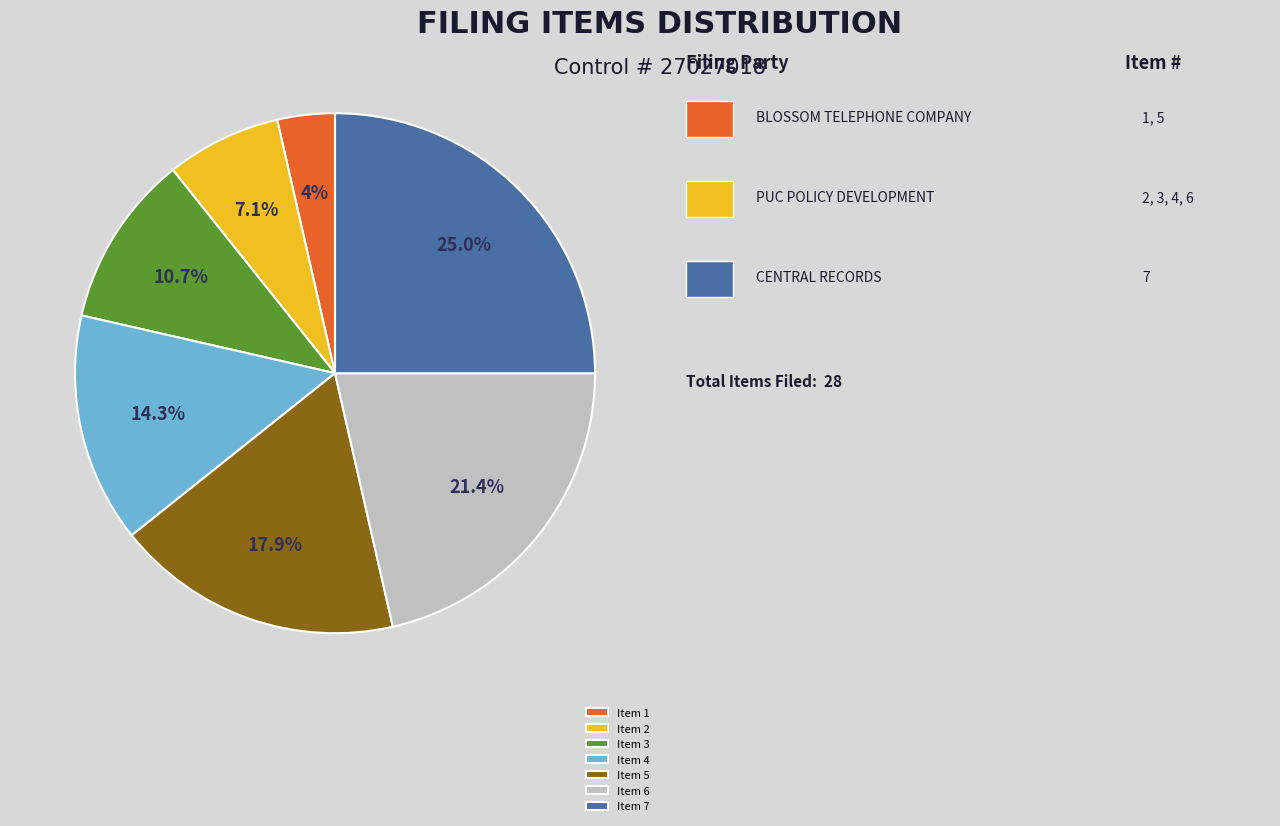

Does any single category account for the majority?

No